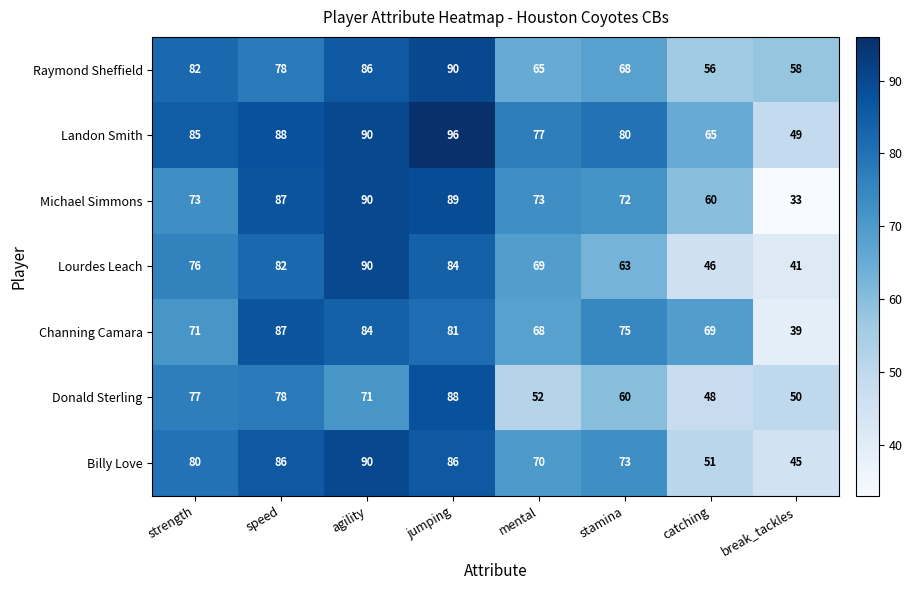

What is the spread (max minus min) of values at catching?

23